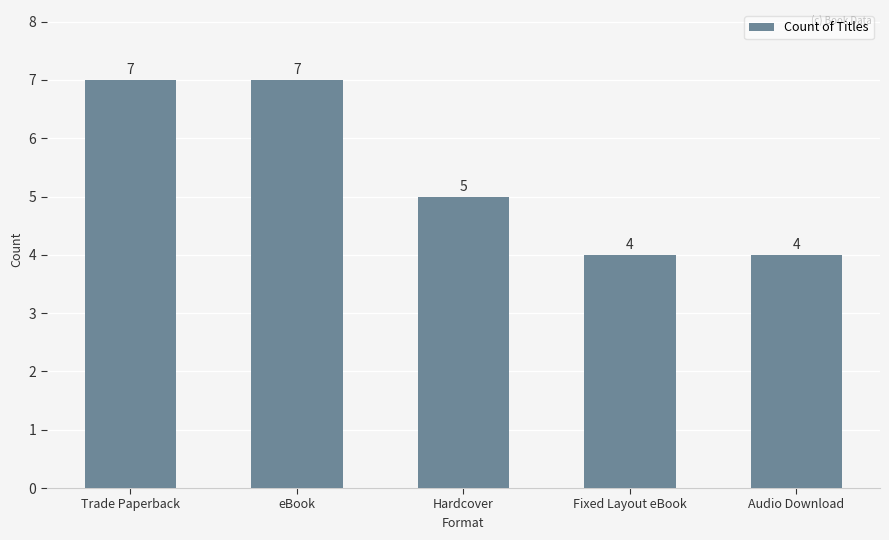

What is the smallest value displayed?

4